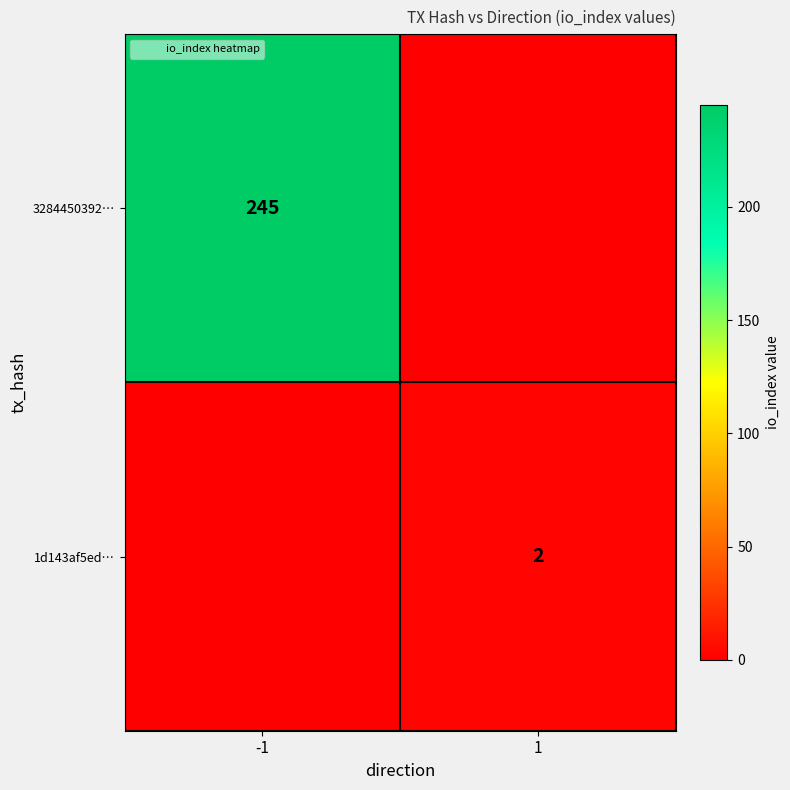

At -1, list the series in order from smallest to largest.

1d143af5ed…, 3284450392…